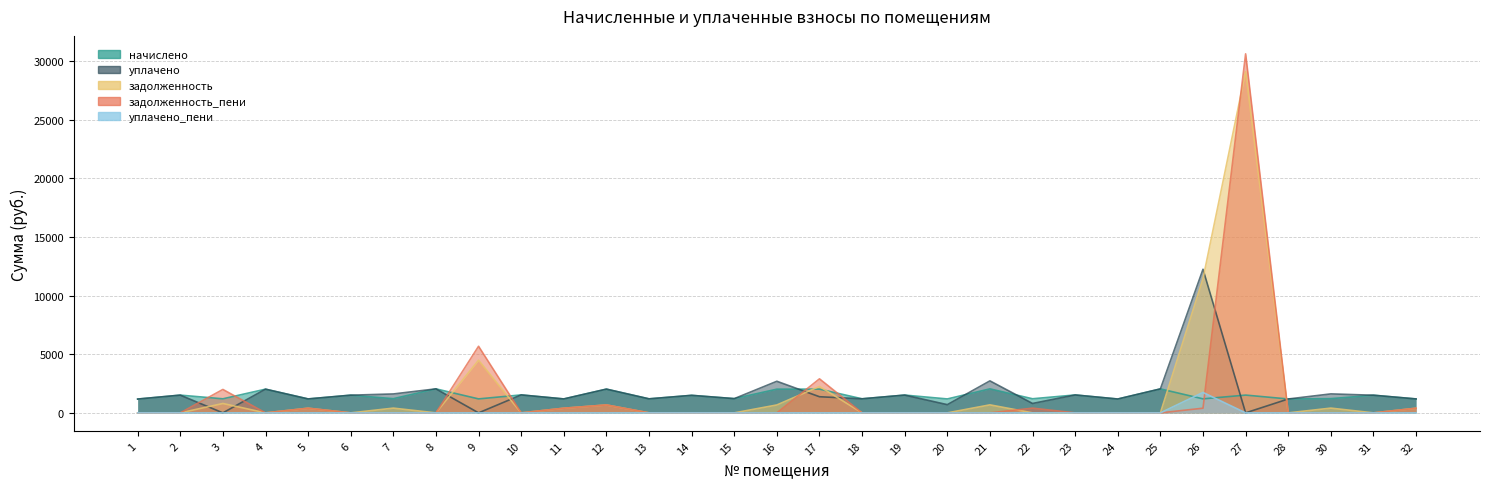

What is the total value across all series at 26?

27029.7